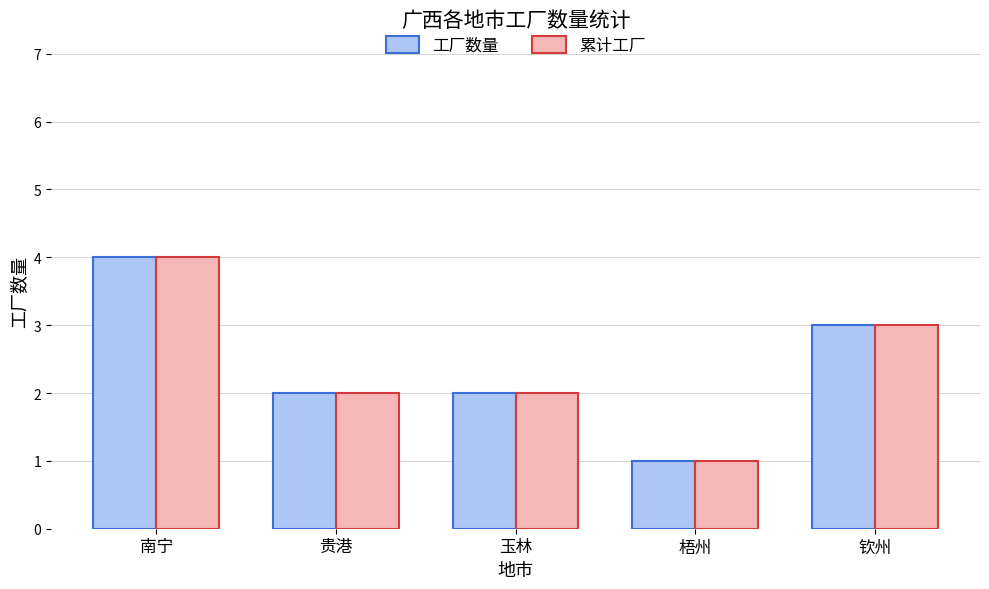

At which category is the sum across all series the highest?

南宁